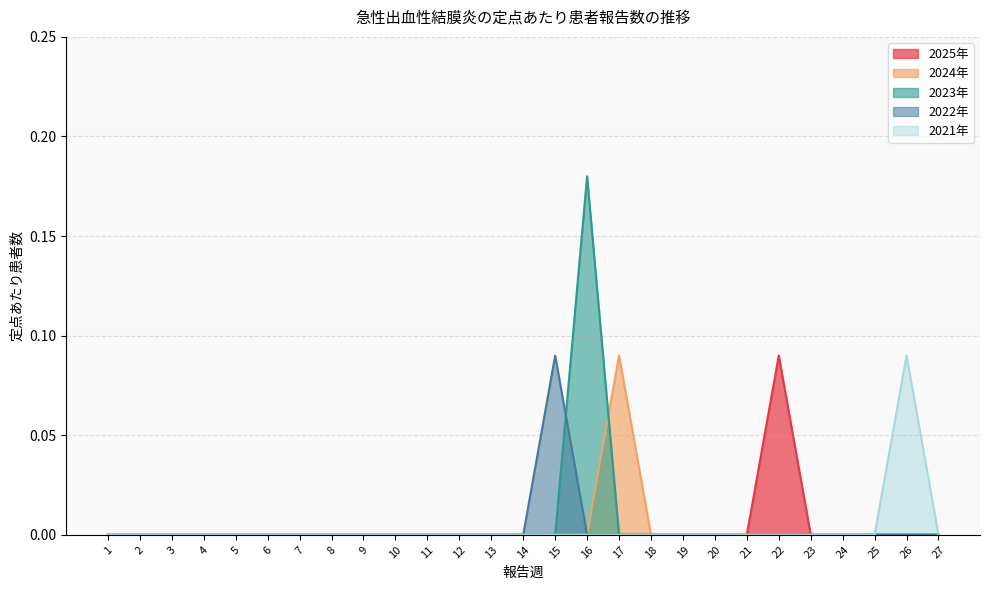

Which series has the largest total across all categories?

2023年